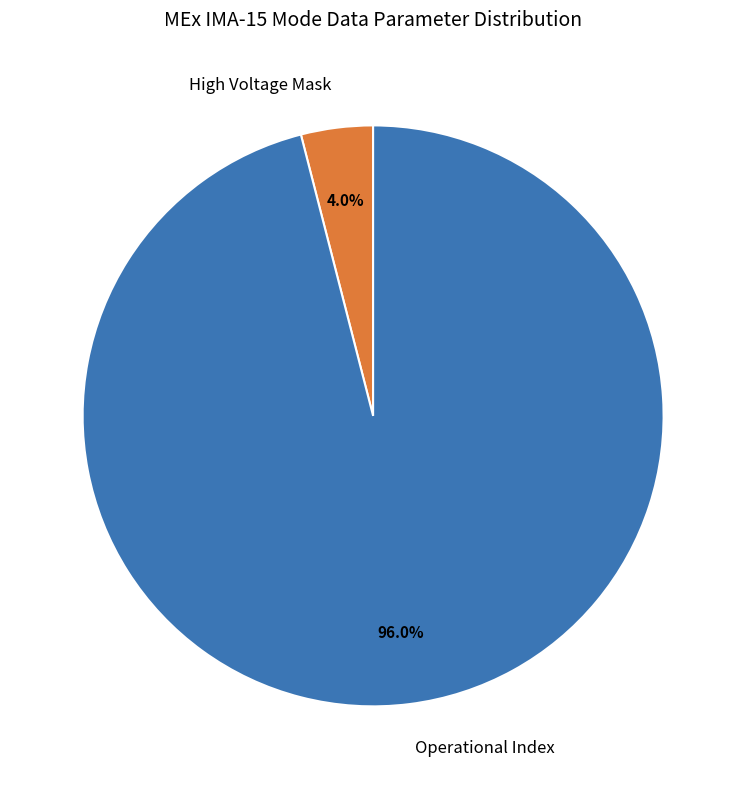

Which slice represents more than half of the pie?

Operational Index